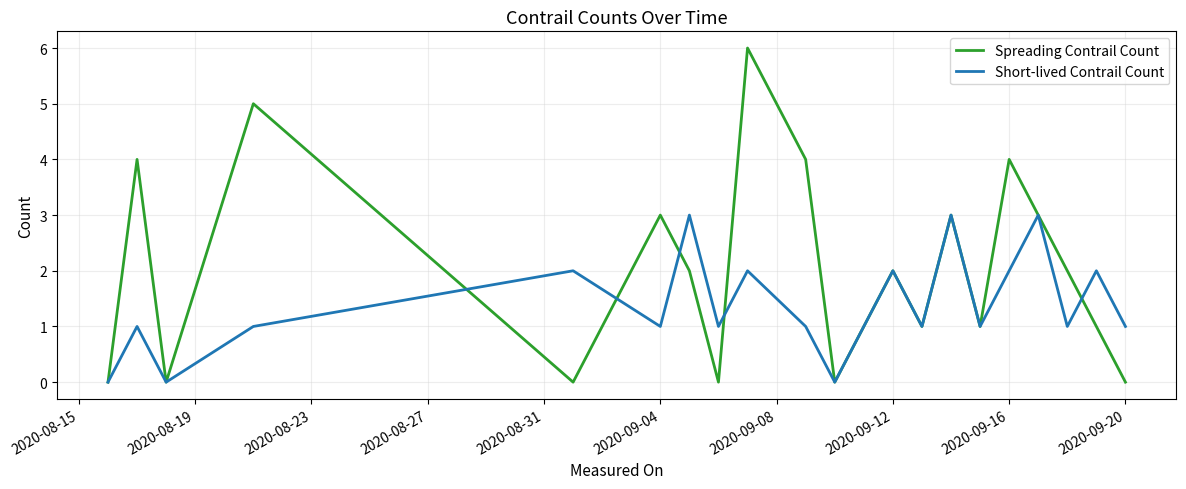

Rank the series by their average value, from highest to lowest.

Spreading Contrail Count, Short-lived Contrail Count